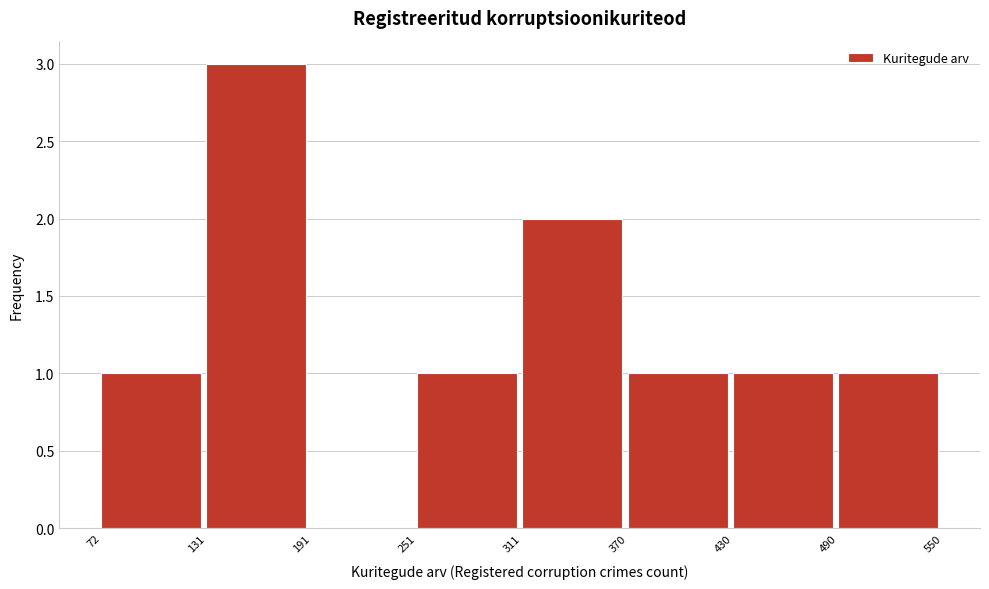

How tall is the bar that spans 251 to 311 on the x-axis? The values are not printed on the chart, so give them approximately, as read against the axis.

1